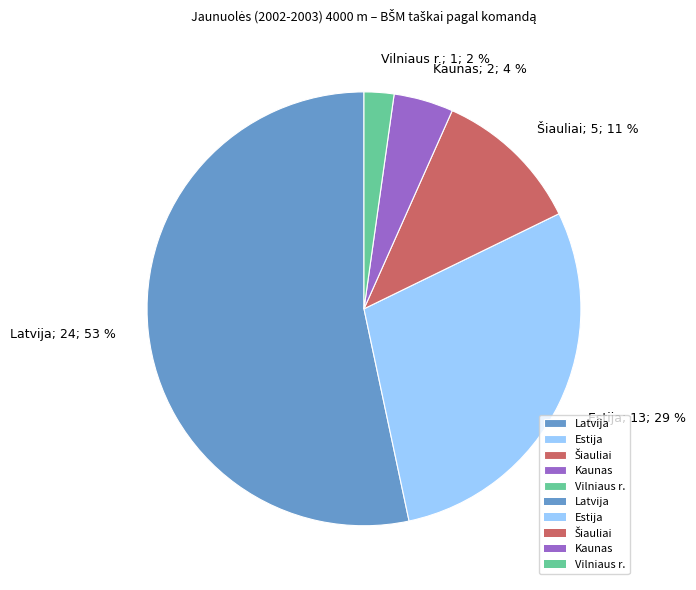

To the nearest percent, what is the average slice percentage?

20%